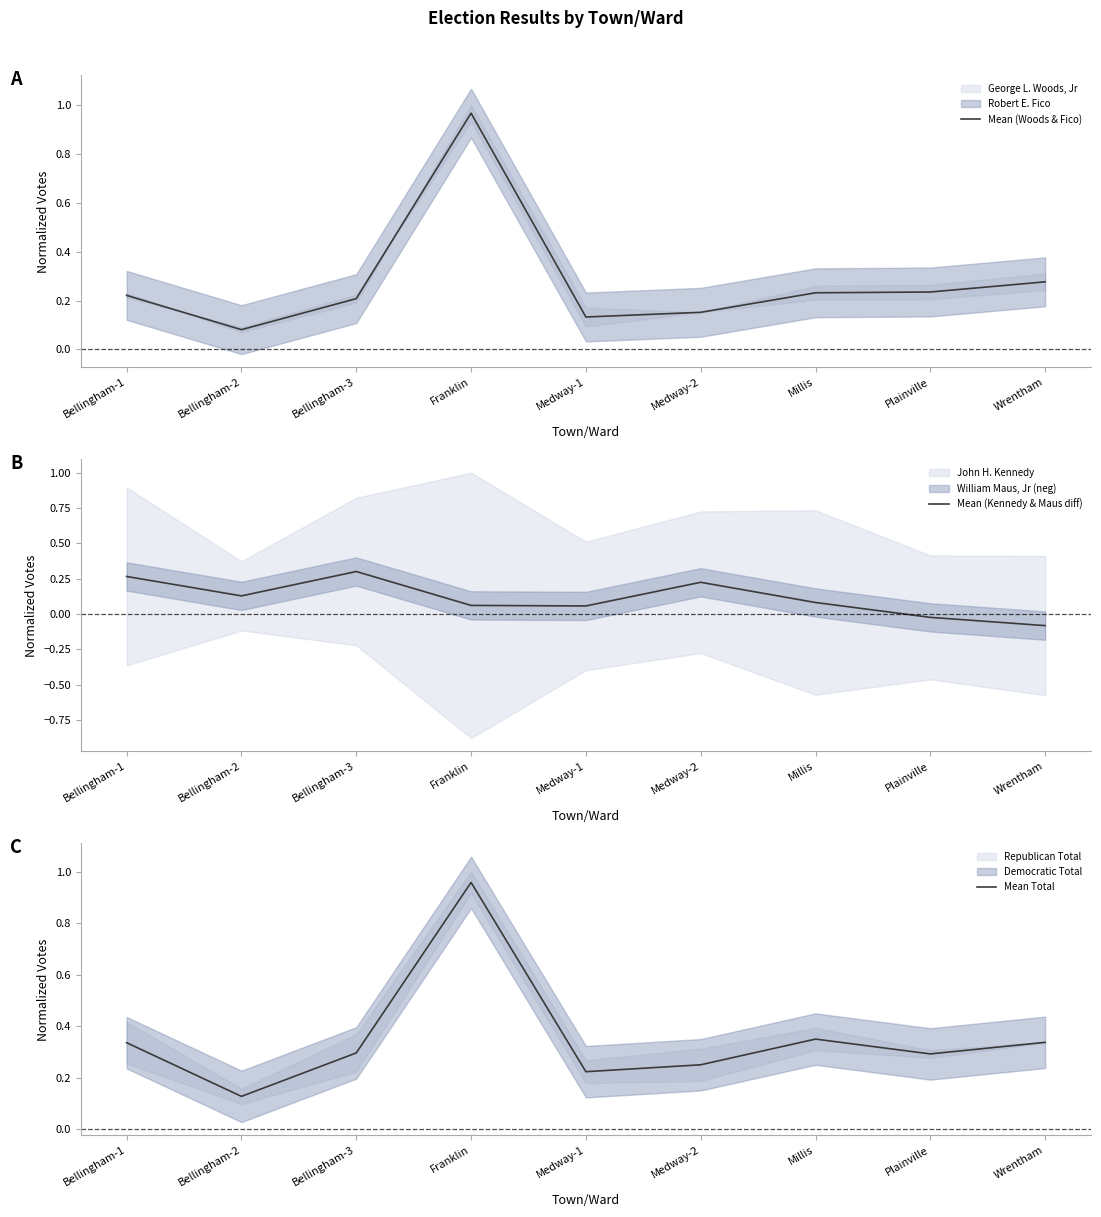

What is the difference between the highest and lowest values at Medway-2?

0.1